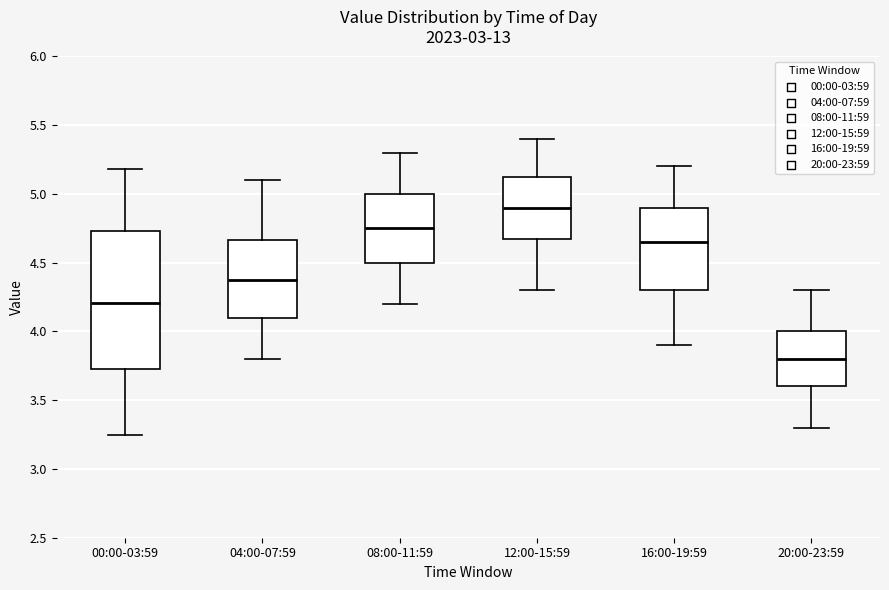

Reading left to right, read every box against the y-axis: the position of its median line, the range the box covers, and the ends of its whiskers. The values are not printed on the chart, so give them approximately, as read against the axis.

00:00-03:59: median 4.20, box 3.75 to 4.75, whiskers 3.25 to 5.20
04:00-07:59: median 4.40, box 4.10 to 4.65, whiskers 3.80 to 5.10
08:00-11:59: median 4.75, box 4.50 to 5.00, whiskers 4.20 to 5.30
12:00-15:59: median 4.90, box 4.70 to 5.15, whiskers 4.30 to 5.40
16:00-19:59: median 4.65, box 4.30 to 4.90, whiskers 3.90 to 5.20
20:00-23:59: median 3.80, box 3.60 to 4.00, whiskers 3.30 to 4.30